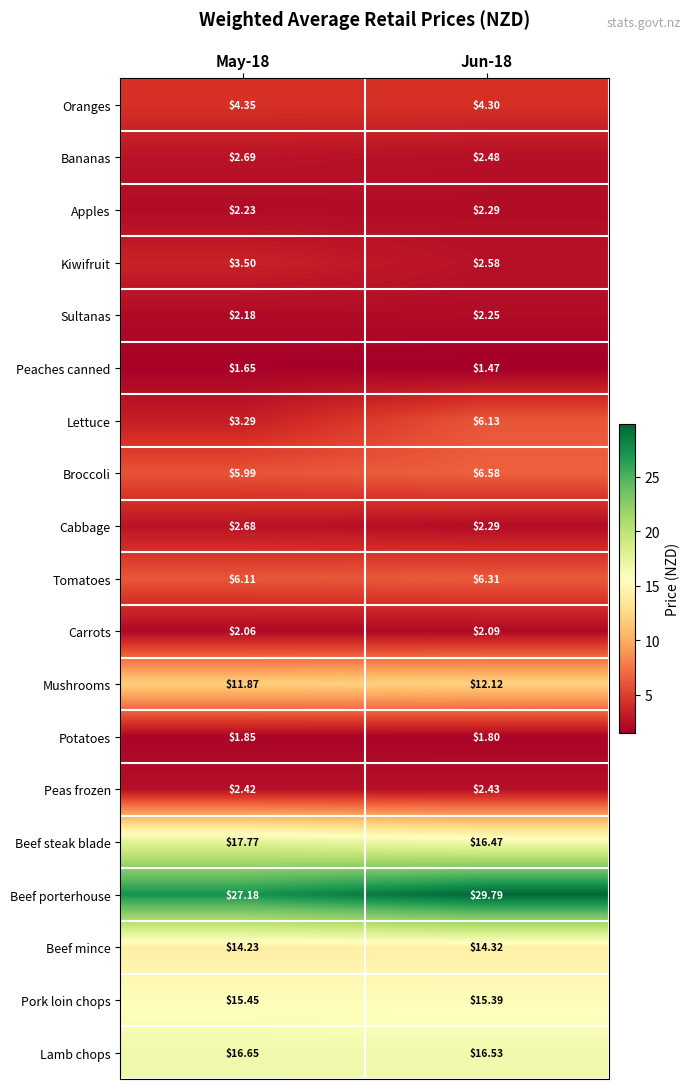

Which series changed the most between May-18 and Jun-18?

Lettuce